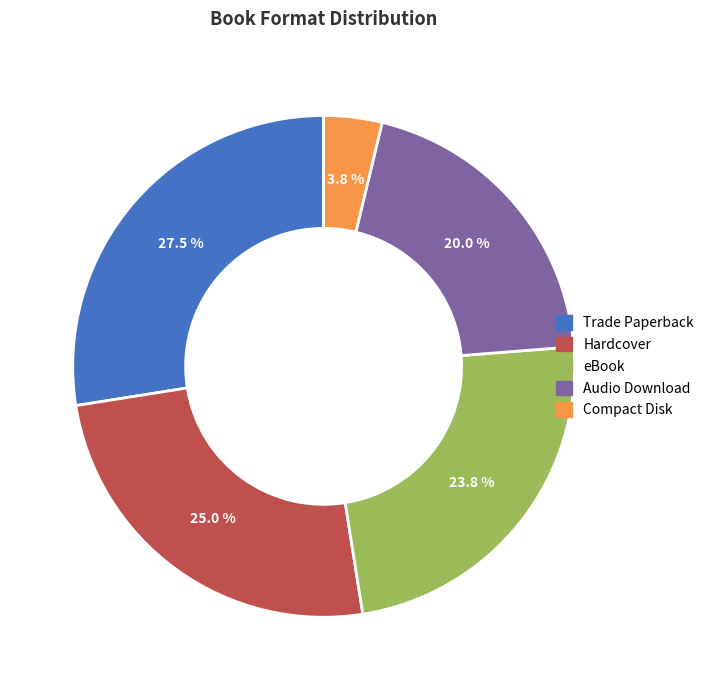

To the nearest percent, what percentage of the pie is eBook?

24%